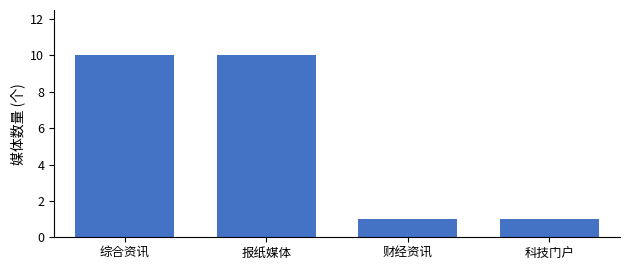

Reading left to right, list all the values displayed in this chart.

综合资讯=10	报纸媒体=10	财经资讯=1	科技门户=1